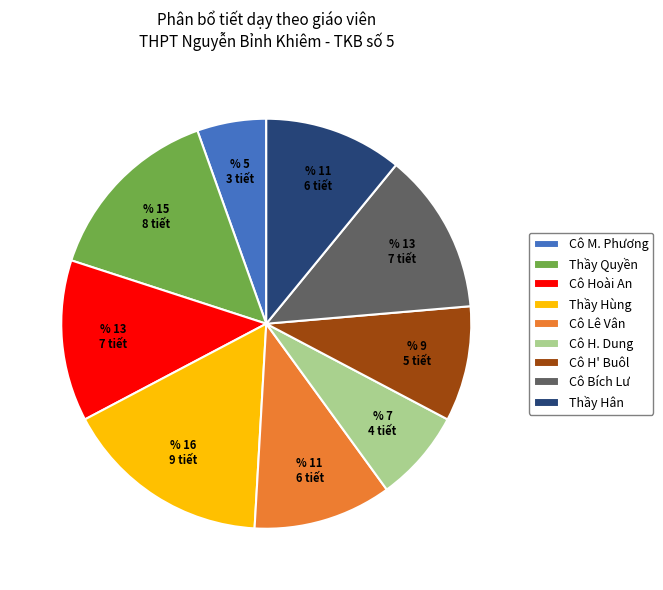

Is there any slice that represents more than half of the pie?

No